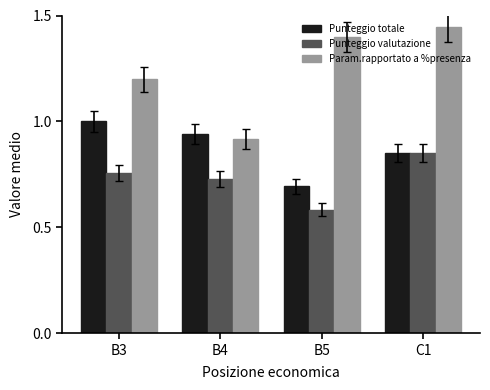

What is the sum of the Punteggio valutazione values at B3 and B5?

1.3